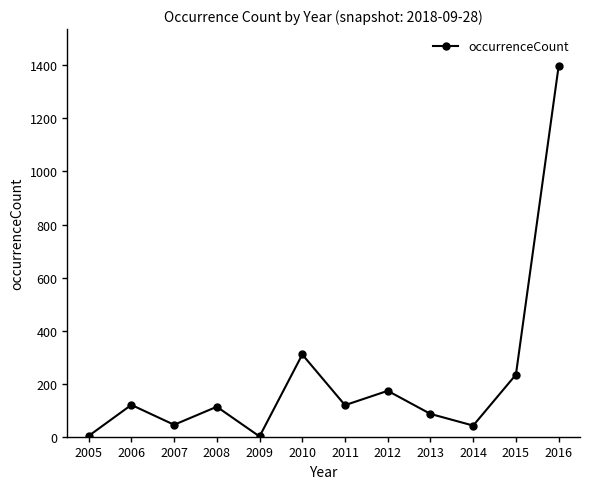

How many lines are shown in the chart?

1